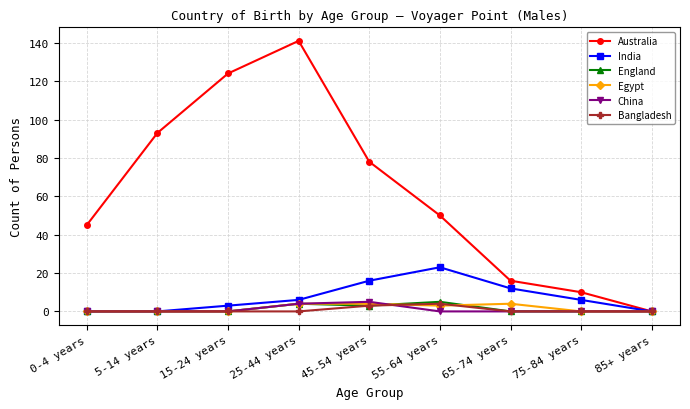

How many values in the India series are below 6?

4